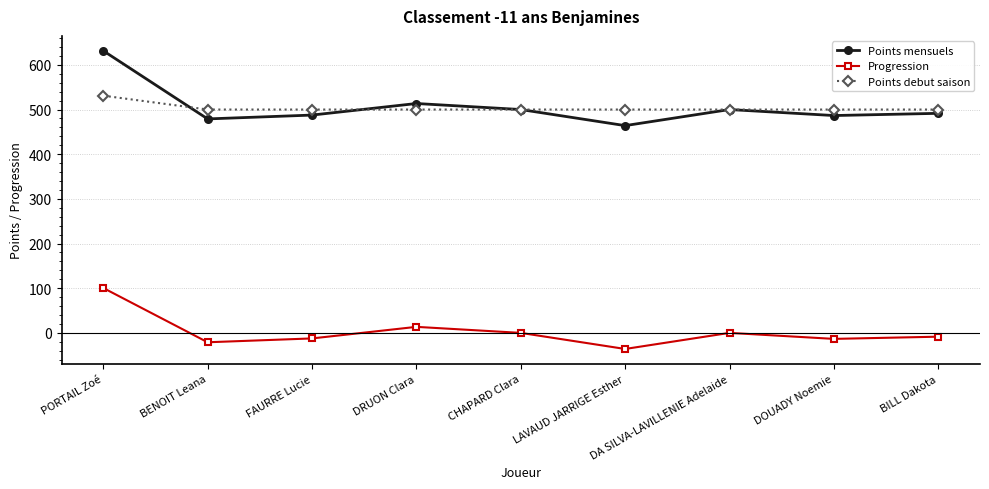

Rank the series by their maximum value, from lowest to highest.

Progression, Points debut saison, Points mensuels